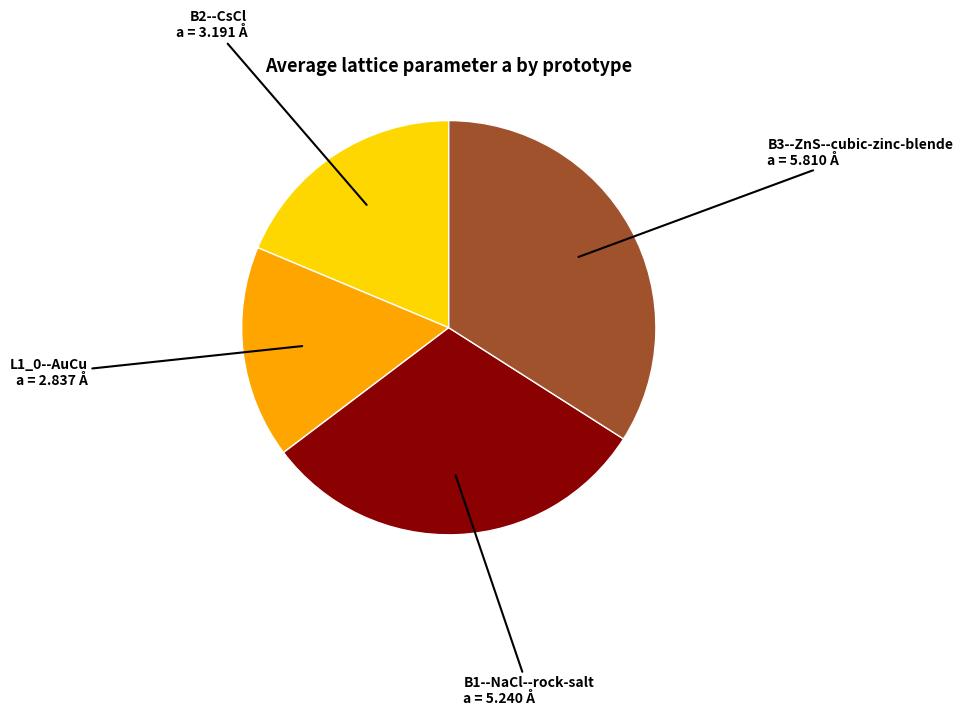

Is there any slice that represents more than half of the pie?

No